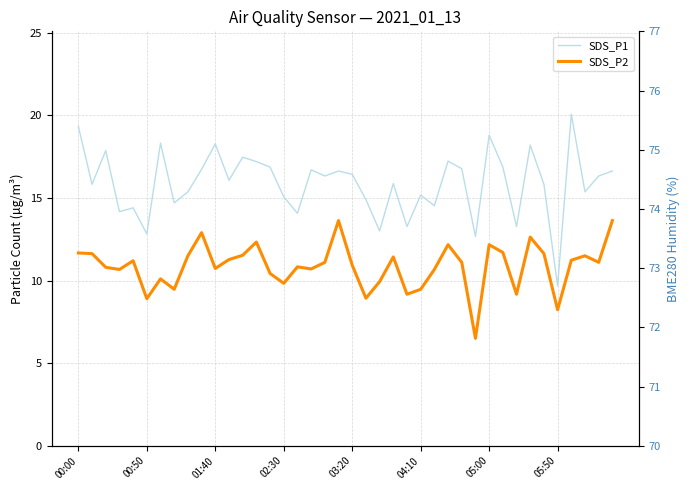

How many lines are shown in the chart?

2